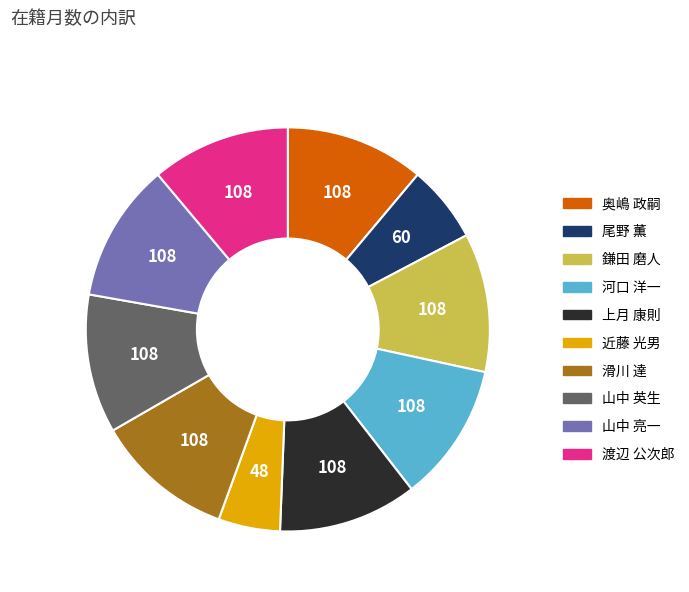

What is the smallest slice in the pie chart?

近藤 光男